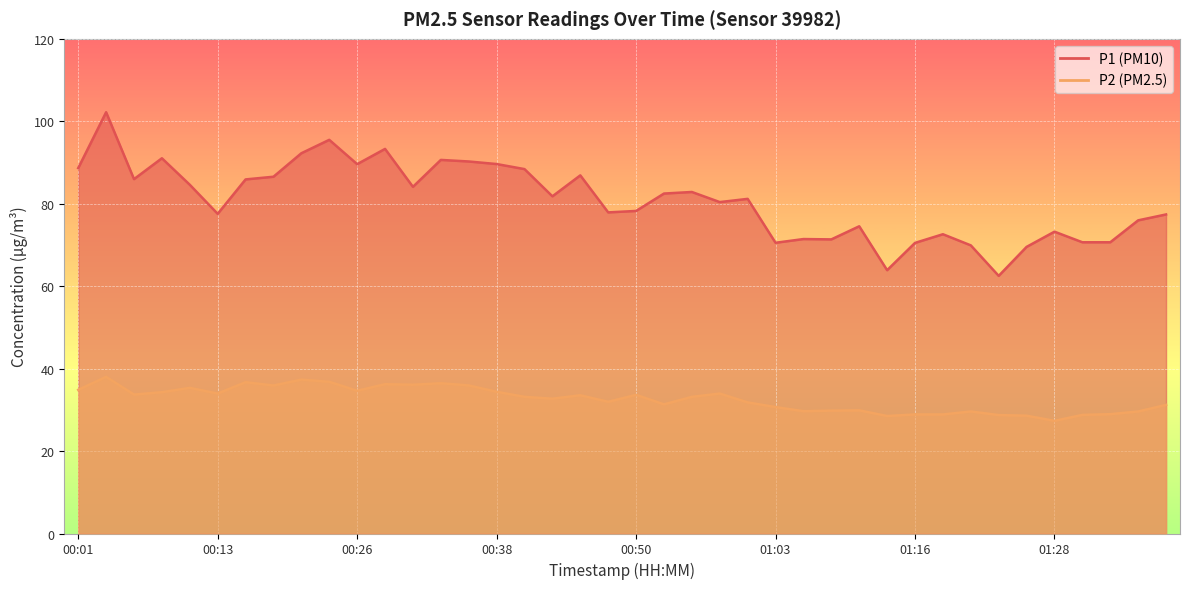

What is the total value across all series at 00:43?

114.5